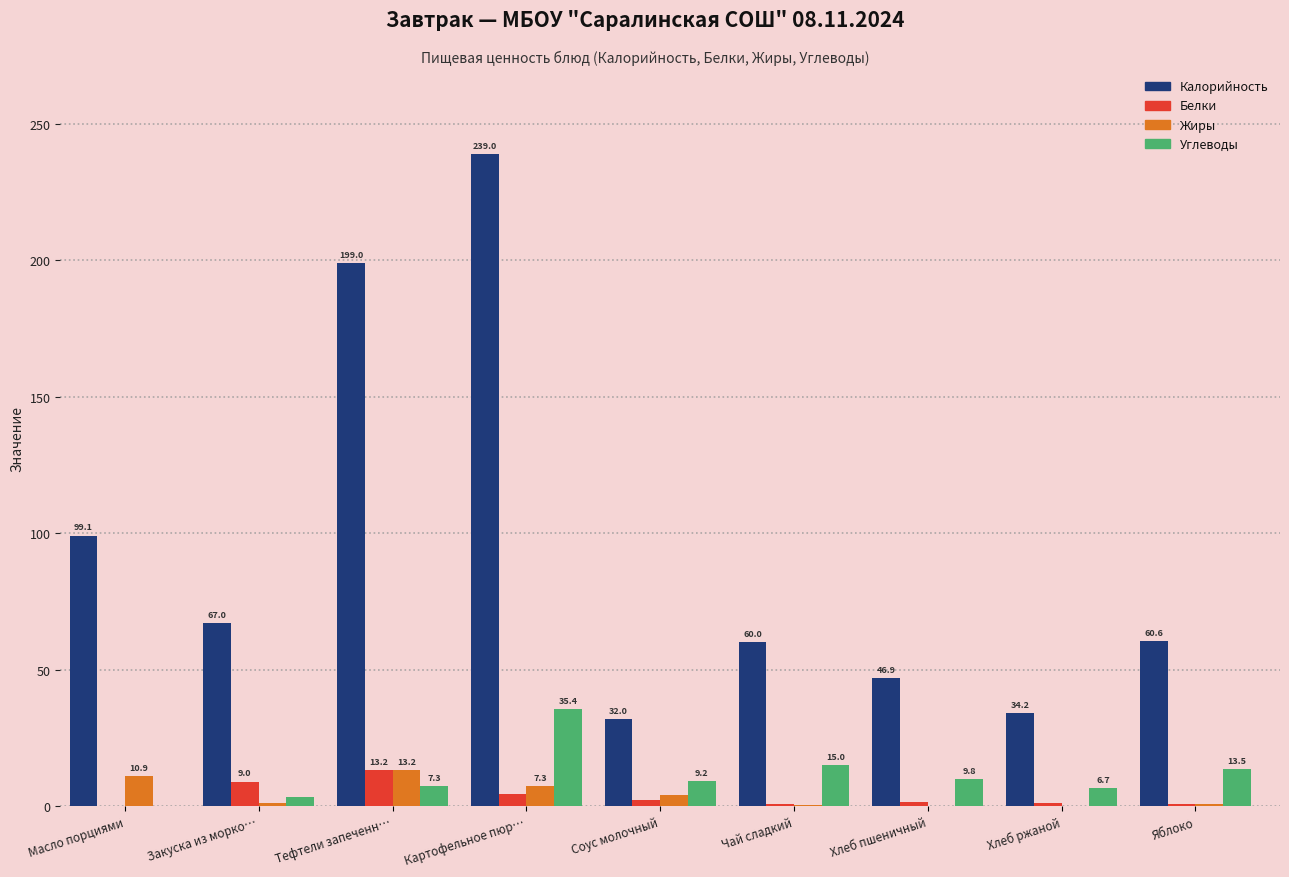

Which category has the highest value across all series?

Картофельное пюр…